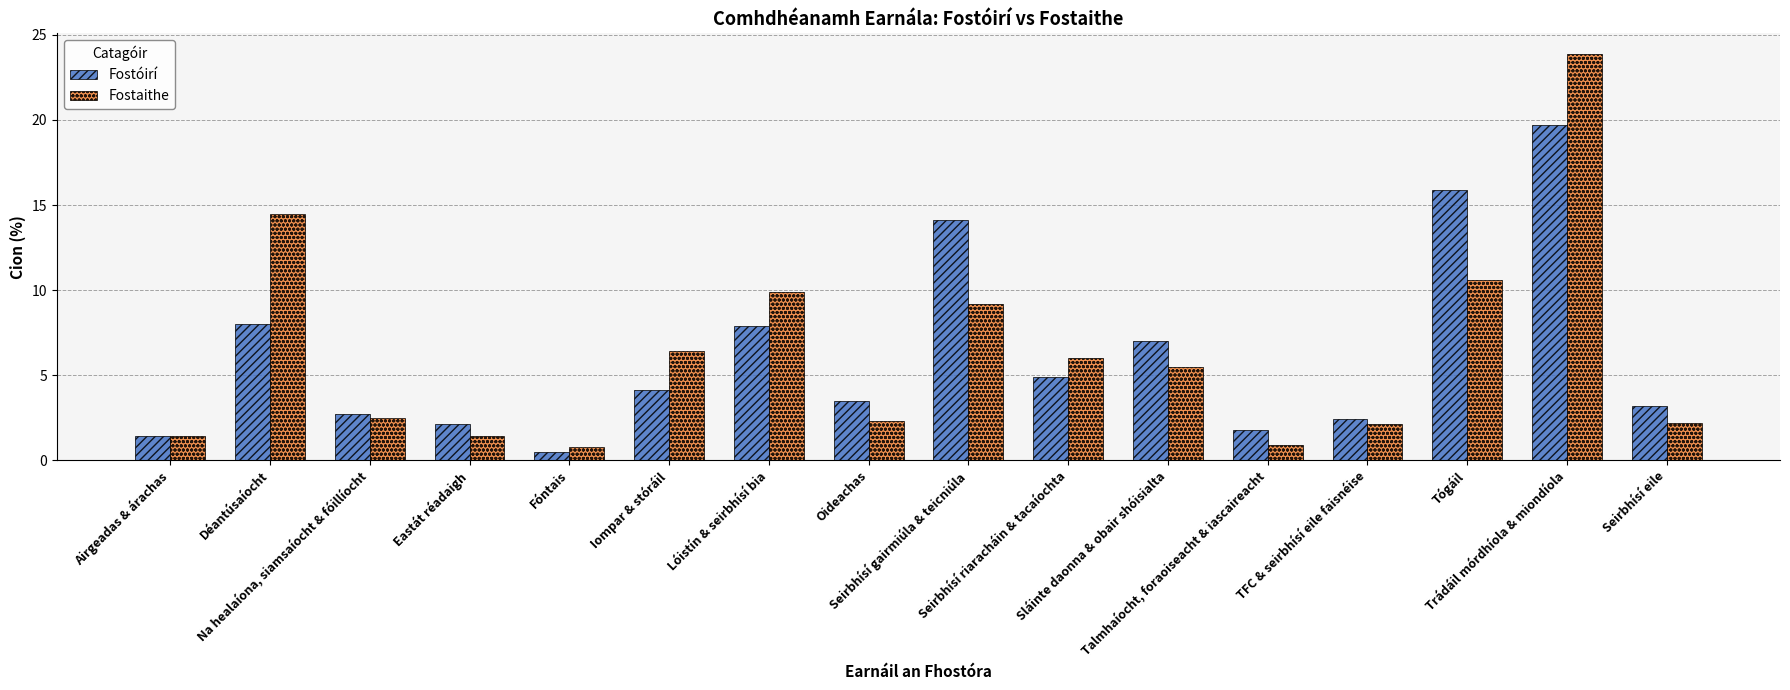

What is the average value of the Fostaithe series?

6.2